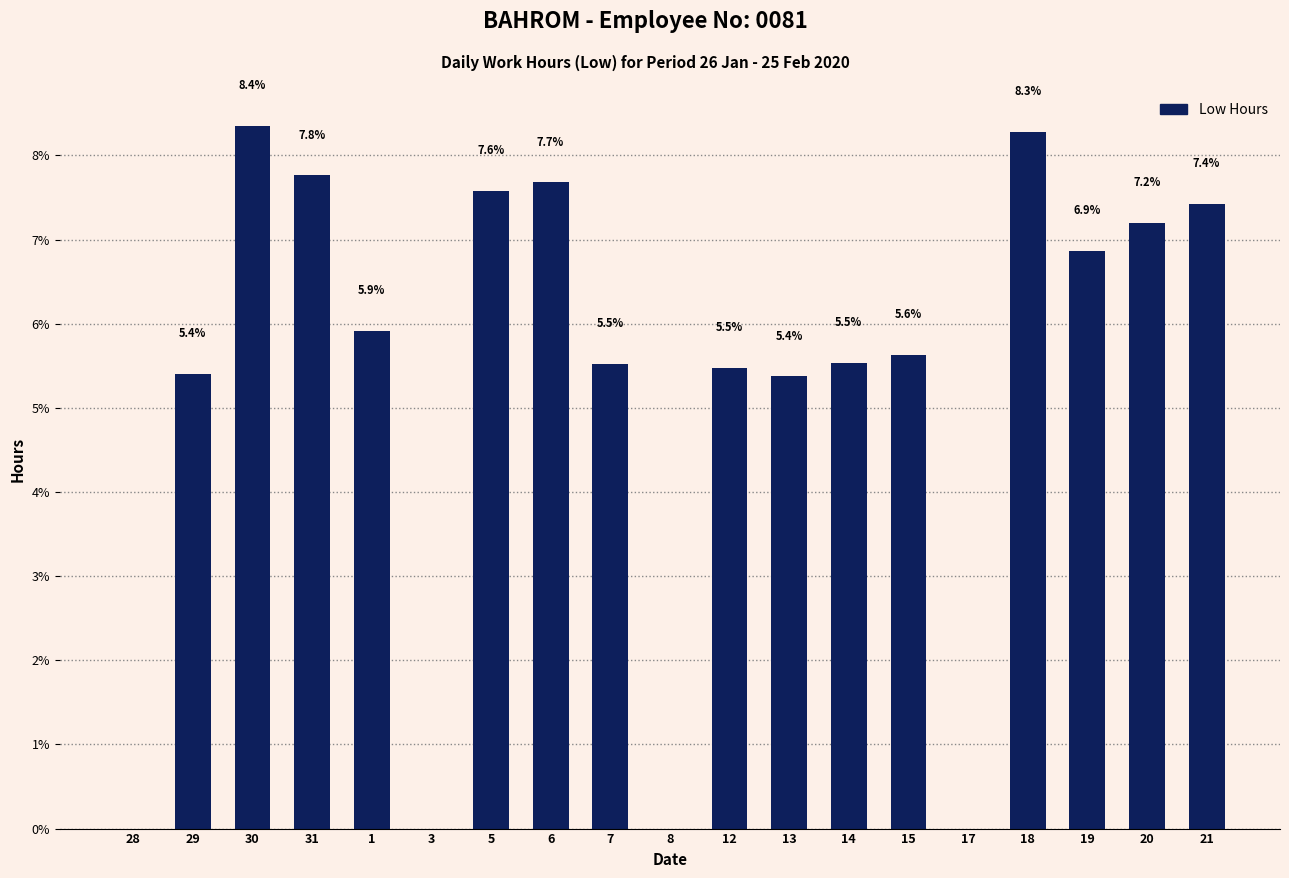

What is the difference between the values at 3 and 30?

8.4